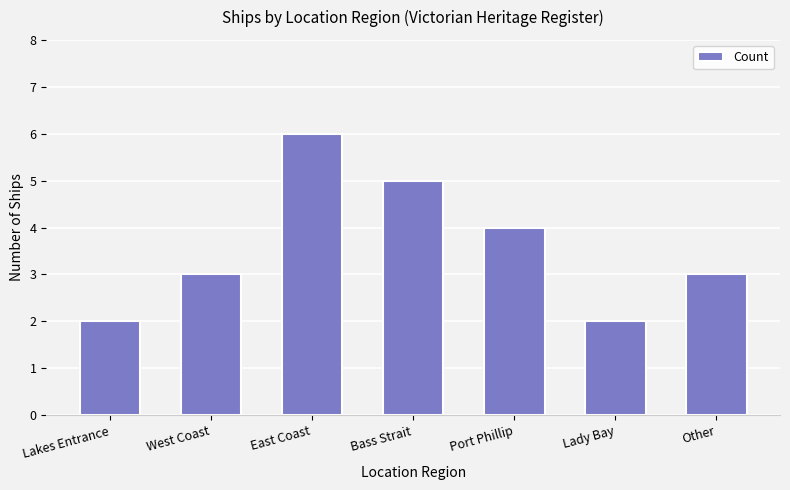

True or false: the data shows 3 at Bass Strait.

False